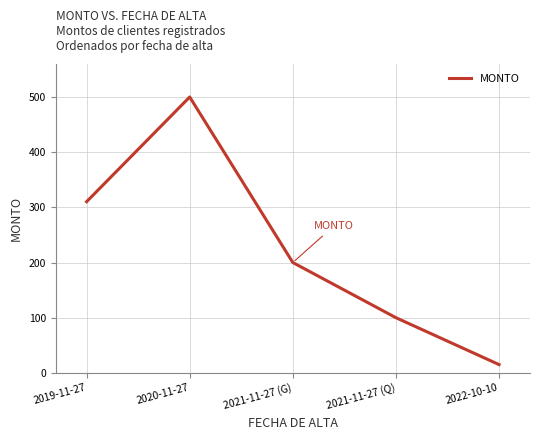

How many categories are shown in the chart?

5